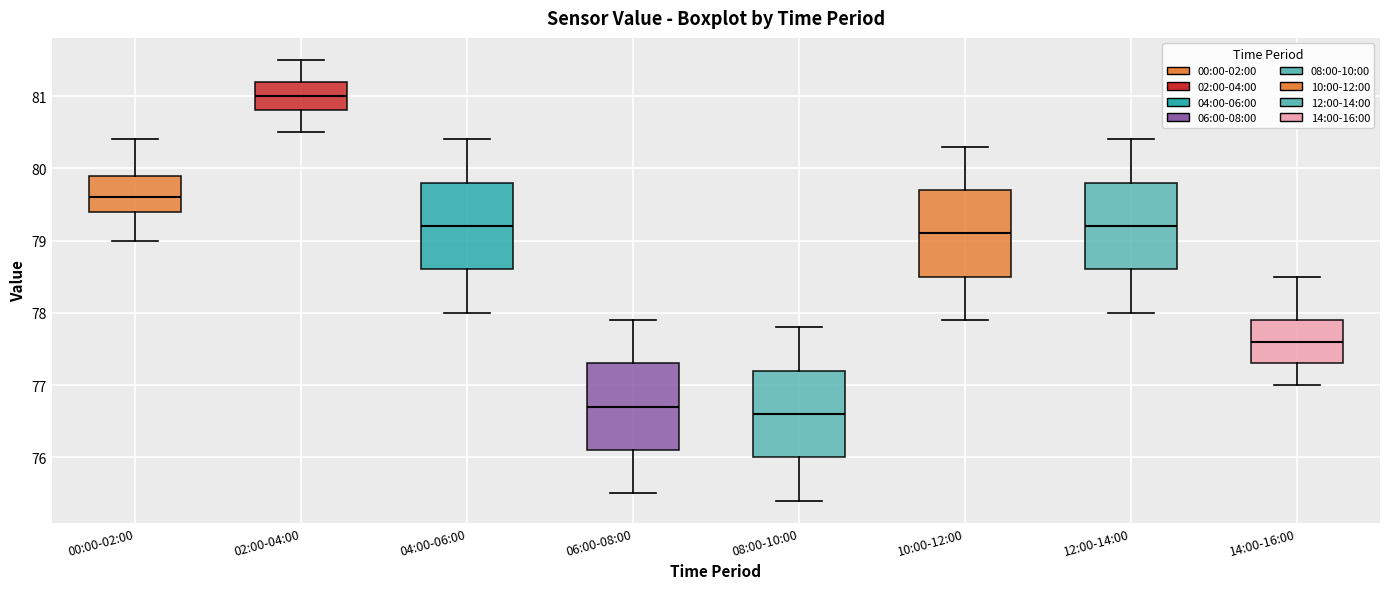

Reading left to right, read every box against the y-axis: the position of its median line, the range the box covers, and the ends of its whiskers. The values are not printed on the chart, so give them approximately, as read against the axis.

00:00-02:00: median 79.6, box 79.4 to 79.9, whiskers 79.0 to 80.4
02:00-04:00: median 81.0, box 80.8 to 81.2, whiskers 80.5 to 81.5
04:00-06:00: median 79.2, box 78.6 to 79.8, whiskers 78.0 to 80.4
06:00-08:00: median 76.7, box 76.1 to 77.3, whiskers 75.5 to 77.9
08:00-10:00: median 76.6, box 76.0 to 77.2, whiskers 75.4 to 77.8
10:00-12:00: median 79.1, box 78.5 to 79.7, whiskers 77.9 to 80.3
12:00-14:00: median 79.2, box 78.6 to 79.8, whiskers 78.0 to 80.4
14:00-16:00: median 77.6, box 77.3 to 77.9, whiskers 77.0 to 78.5